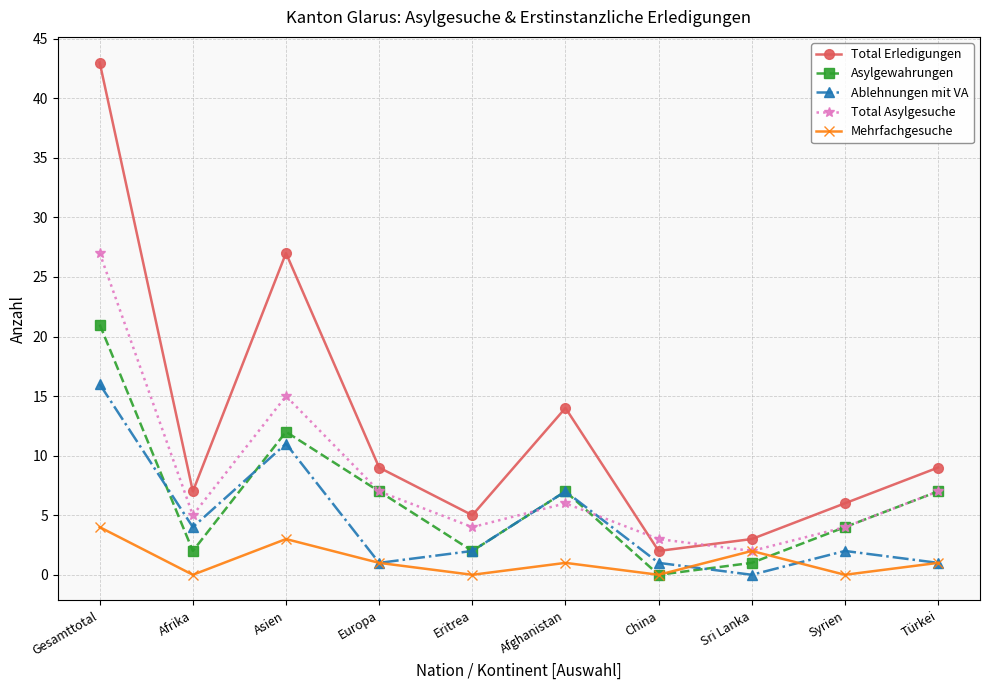

What is the sum of all Total Erledigungen values?

125